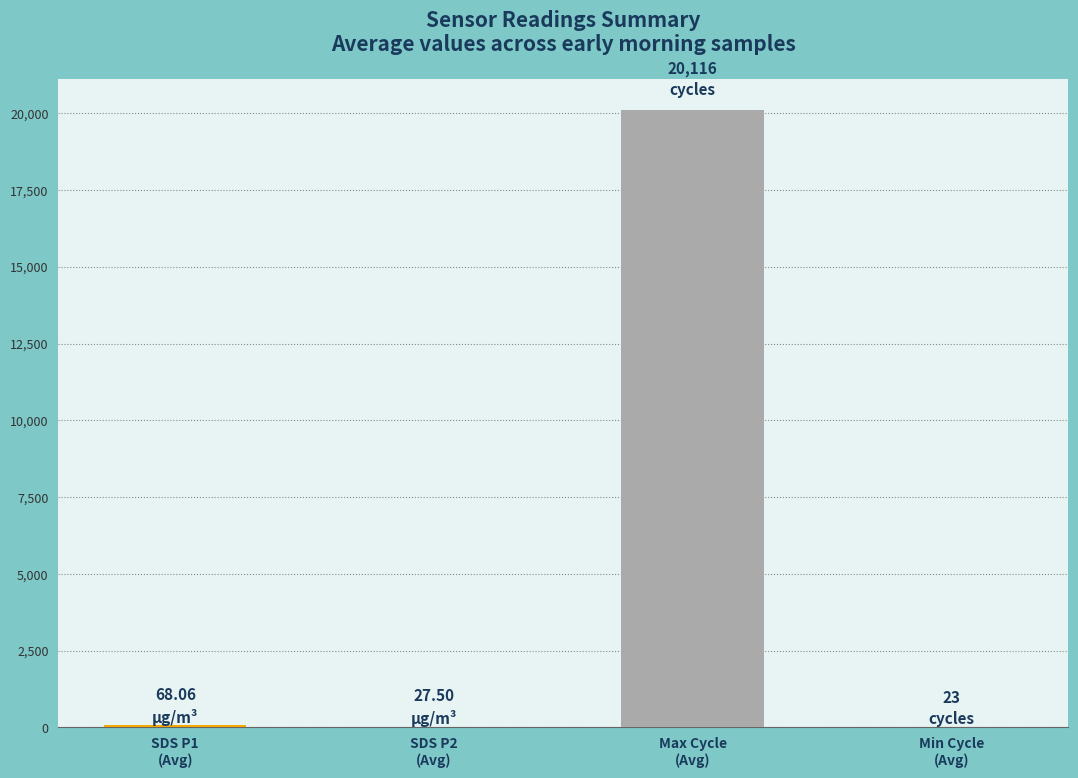

Count the number of categories in the chart.

4